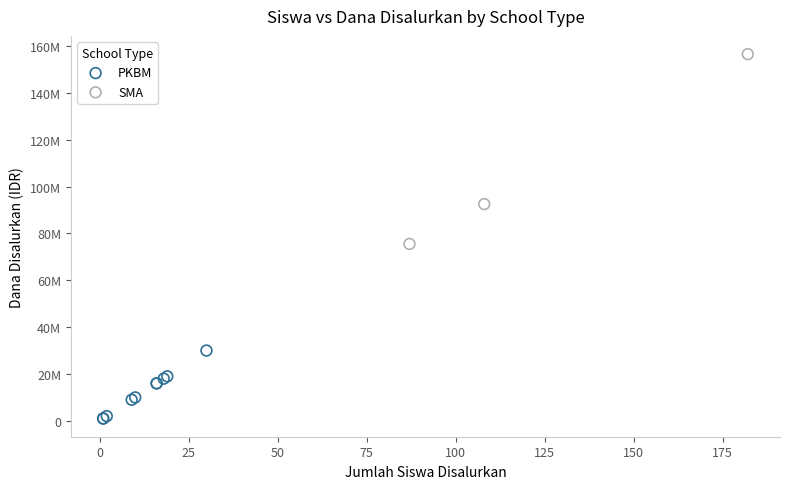

What are all the series names shown in the legend?

PKBM, SMA